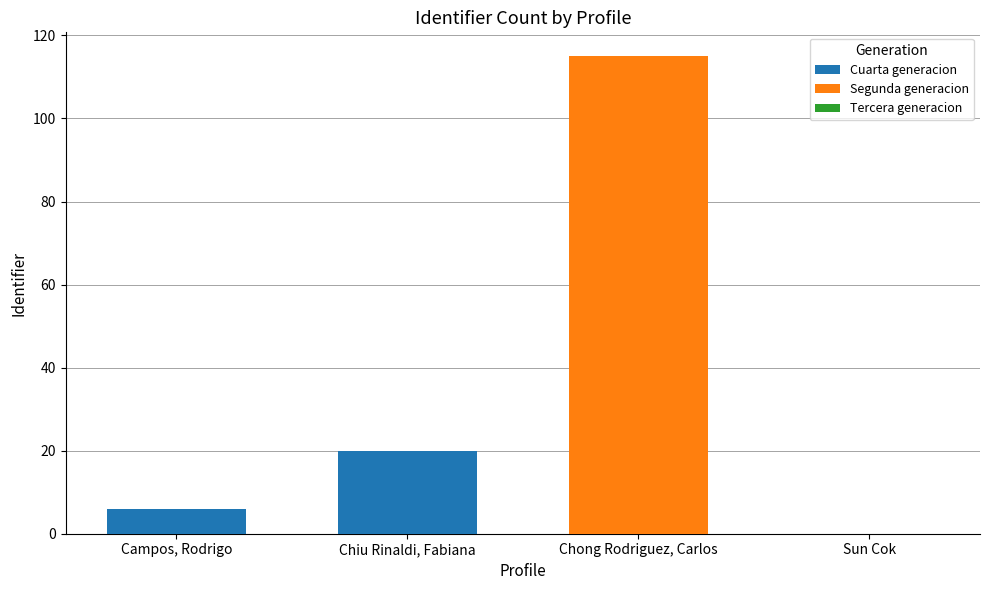

Rank the categories by Cuarta generacion value from highest to lowest.

Chiu Rinaldi, Fabiana, Campos, Rodrigo